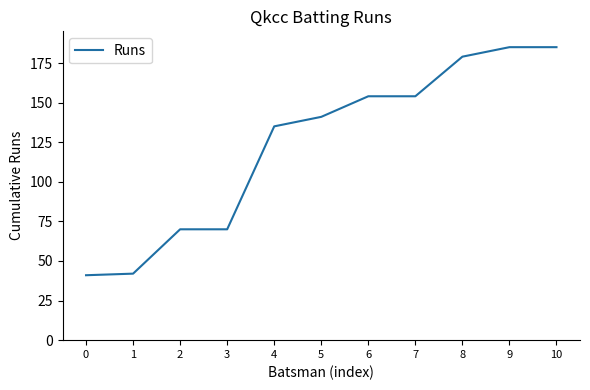

Where is the data nearest to the value 113?

4